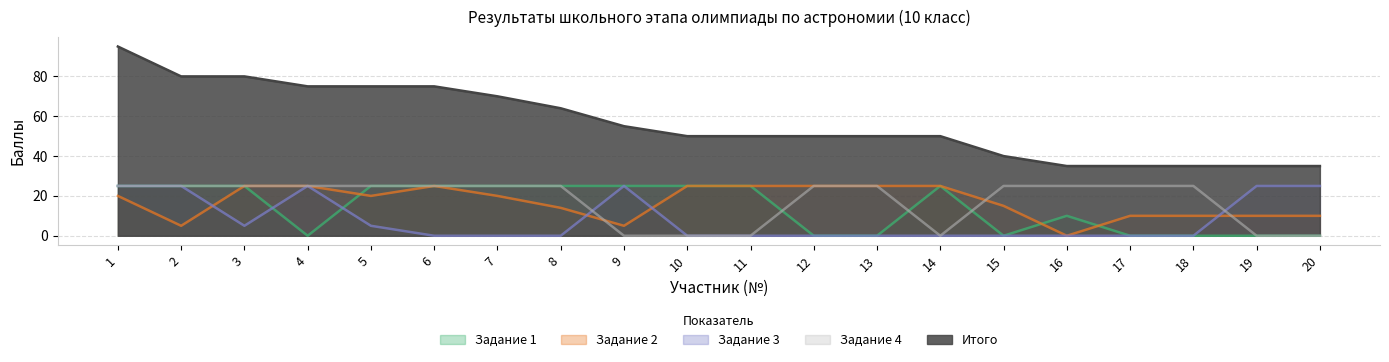

In Задание 1, how many points are lower than both neighbors (excluding endpoints)?

2